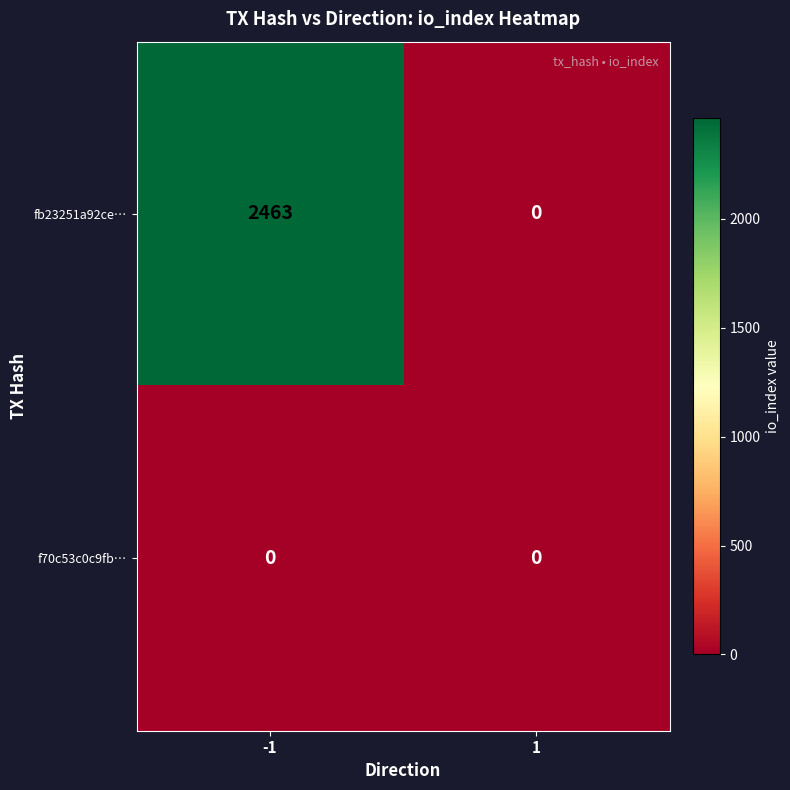

Read the fb23251a92ce… value at -1, to the nearest 10.

2460